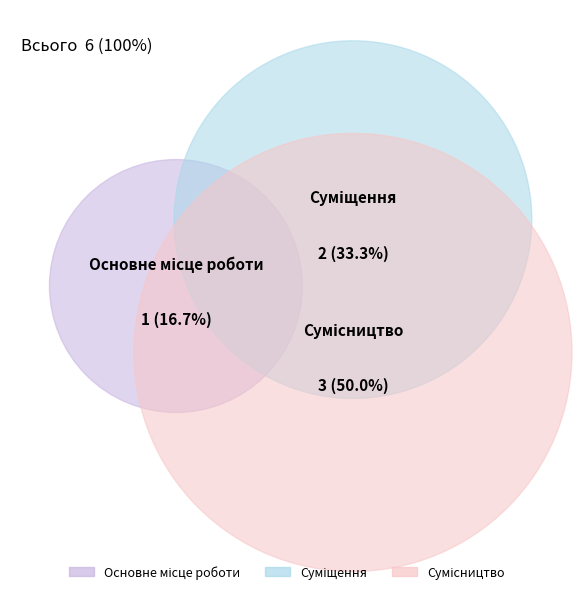

What percentage is the Основне місце роботи slice, to the nearest percent?

17%